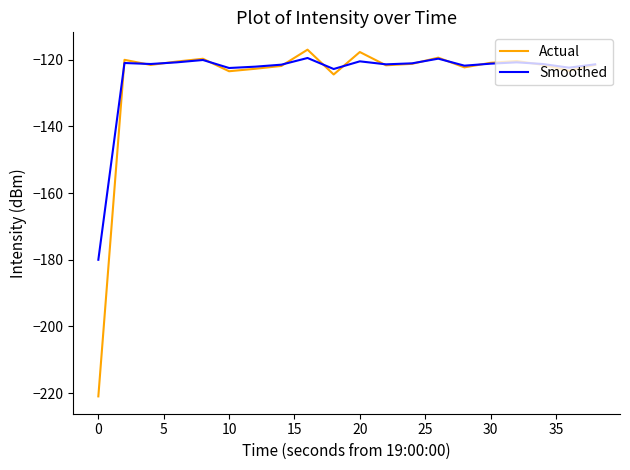

Which series has the largest range (max minus min)?

Actual